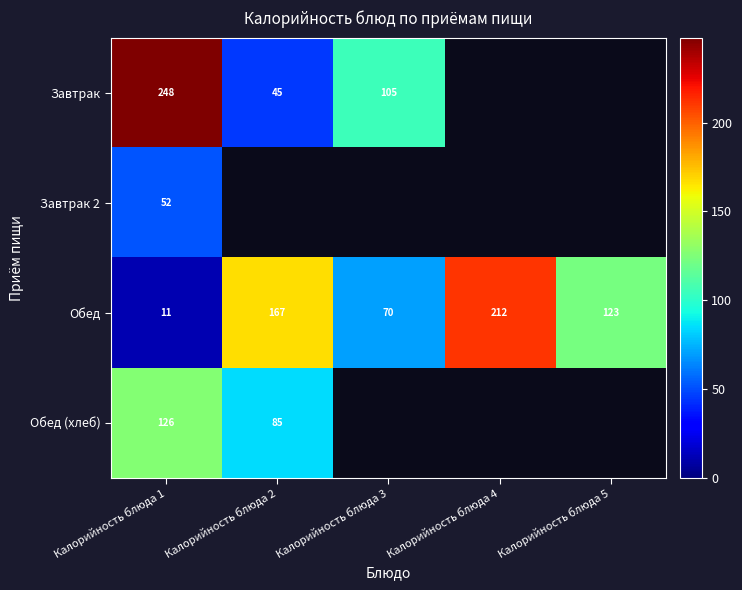

What is the greatest value displayed?

248.0